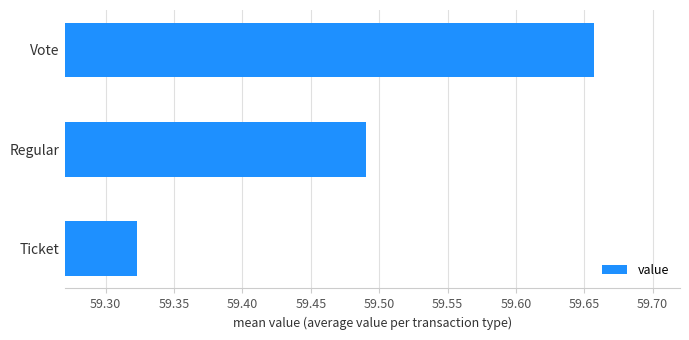

Is it true that the value at Regular is 98.8?

False